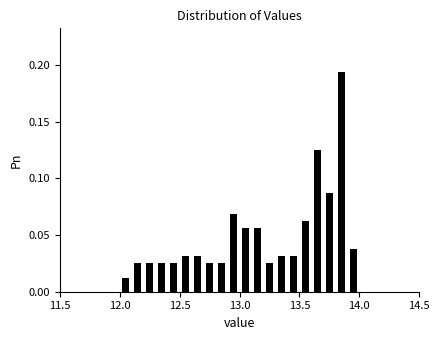

Read against the x-axis, roughly where is the centre of the tallest bar?

13.85